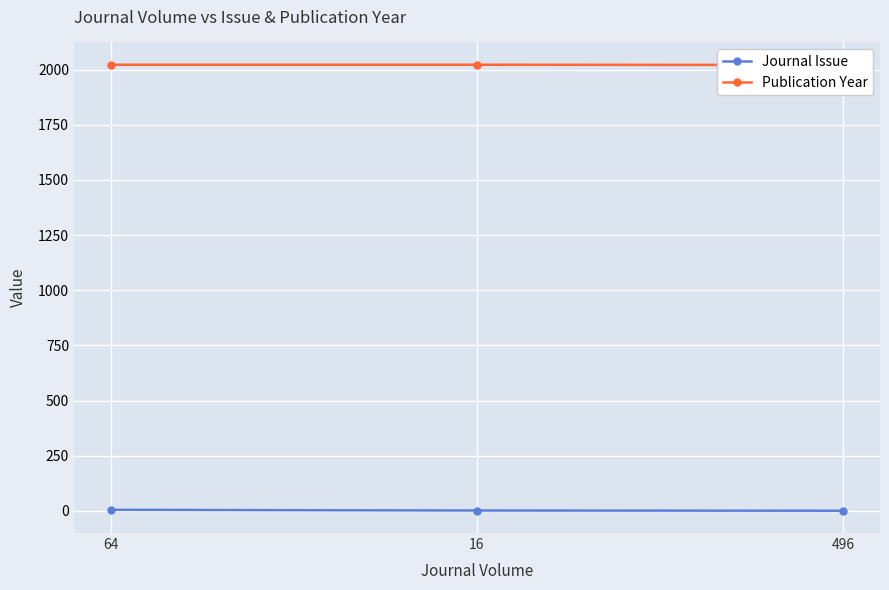

How many lines are shown in the chart?

2